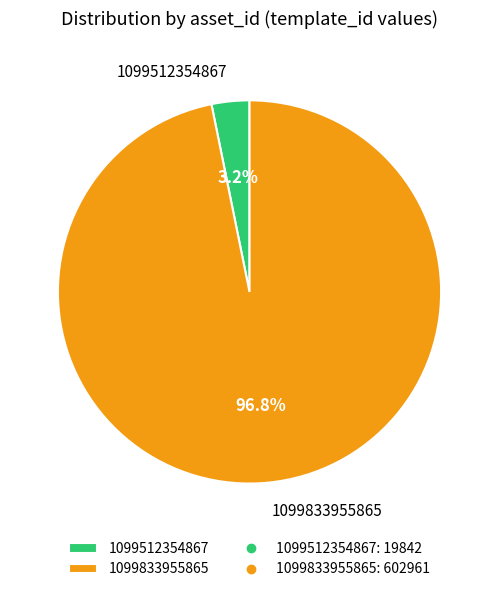

True or false: 1099833955865 accounts for 97% of the total.

True